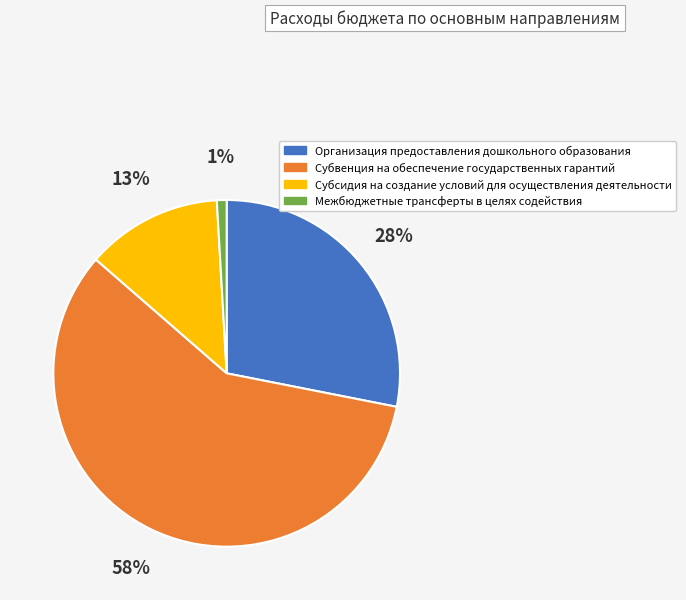

Between Субвенция на обеспечение государственных гарантий and Субсидия на создание условий для осуществления деятельности, which is larger?

Субвенция на обеспечение государственных гарантий